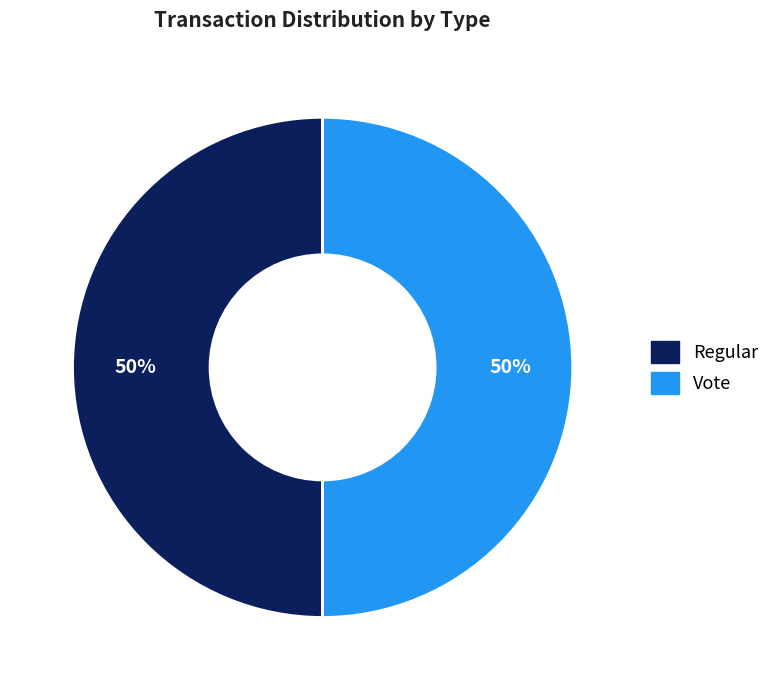

To the nearest percent, what is the average slice percentage?

50%